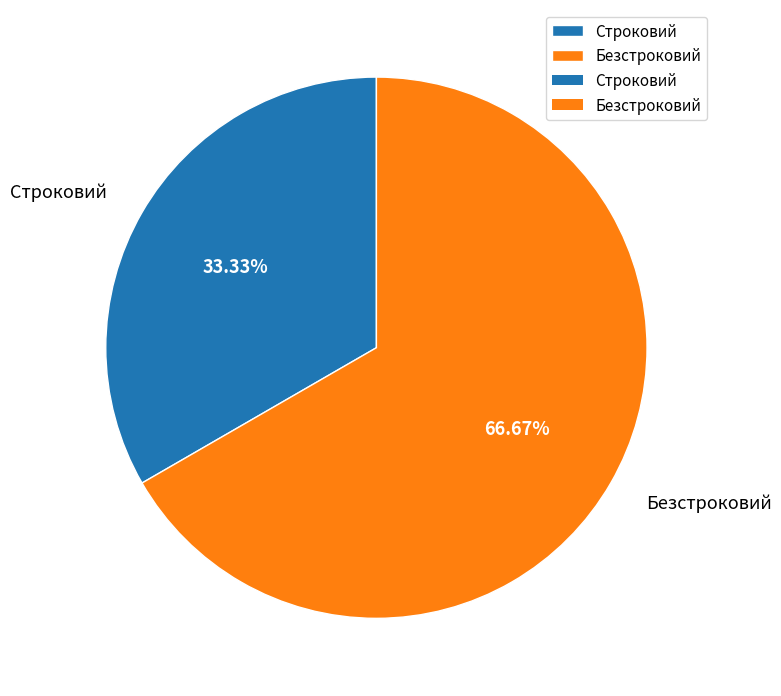

How many segments does this pie chart have?

2